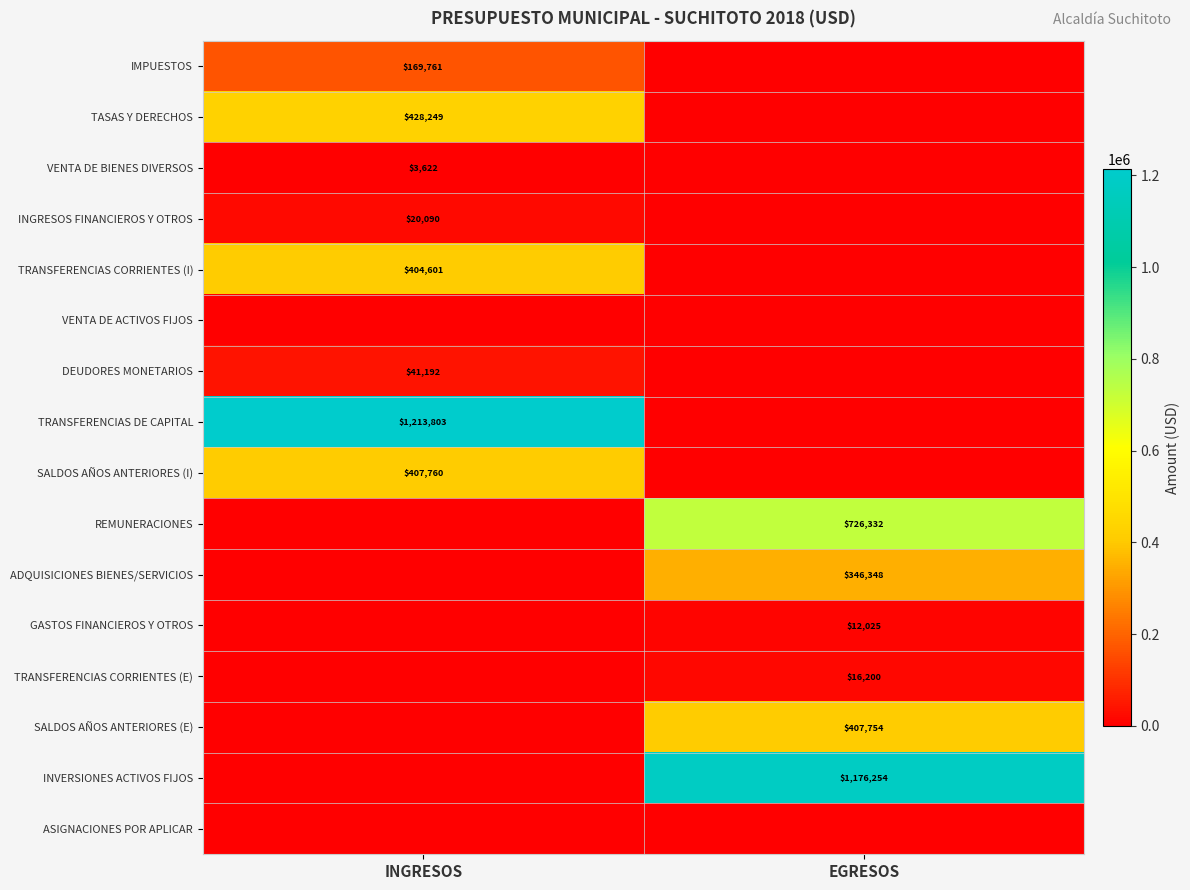

The IMPUESTOS series shows 169761 at INGRESOS. True or false?

True